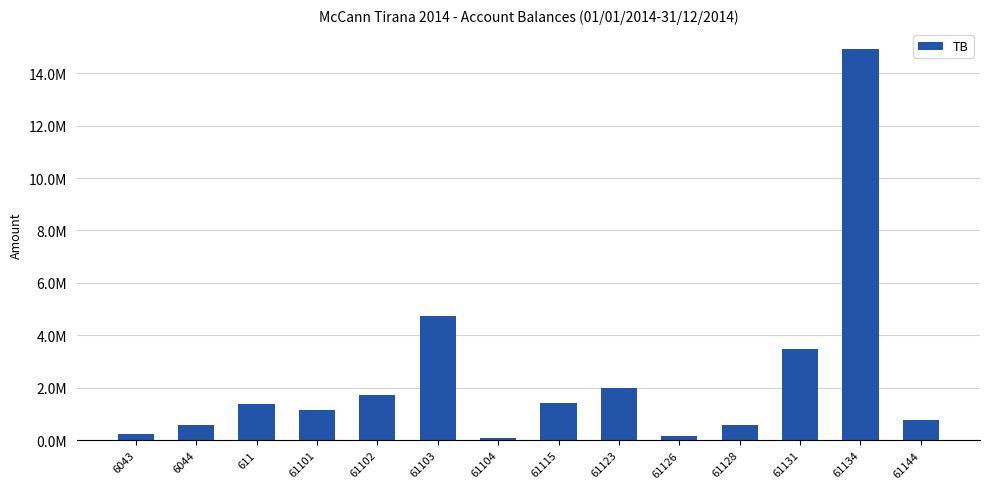

Reading left to right, transcribe all the data shown in this chart.

6043=250227.1	6044=588118.9	611=1366068.5	61101=1149043.7	61102=1735151.5	61103=4735066.9	61104=105900.0	61115=1434003.2	61123=2010362.2	61126=163090.0	61128=567460.5	61131=3465988.5	61134=14931158.8	61144=779642.1